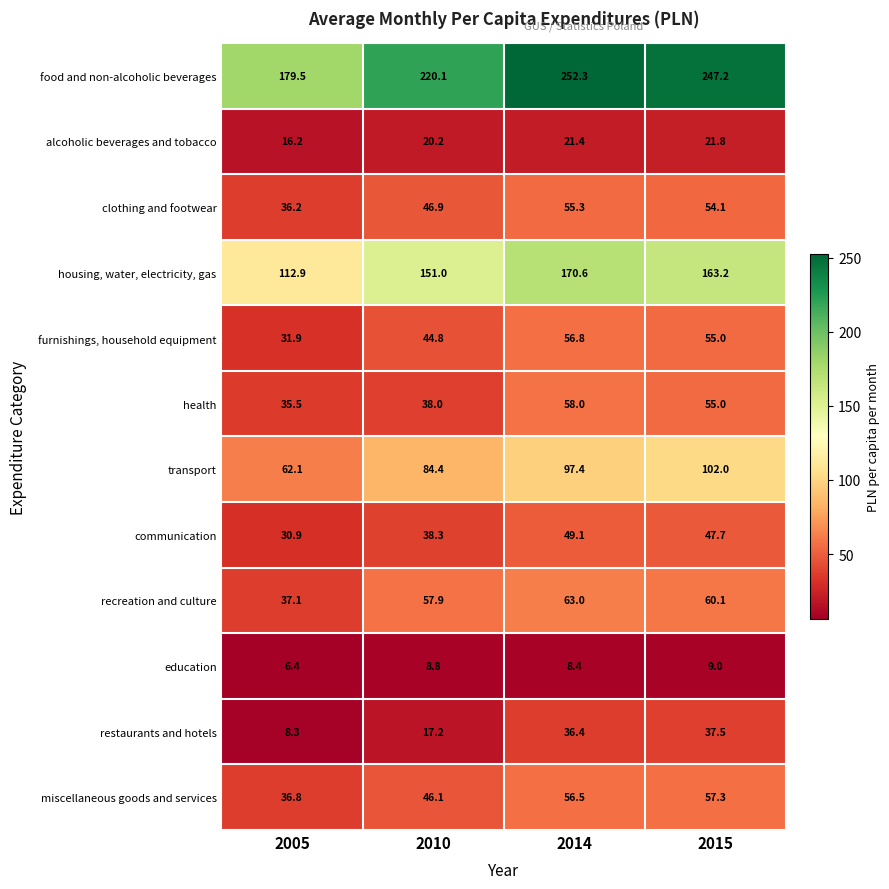

At 2010, list the series in order from smallest to largest.

education, restaurants and hotels, alcoholic beverages and tobacco, health, communication, furnishings, household equipment, miscellaneous goods and services, clothing and footwear, recreation and culture, transport, housing, water, electricity, gas, food and non-alcoholic beverages